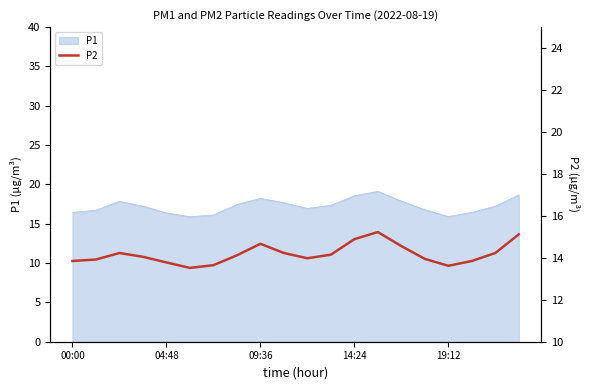

At which category does the chart reach its peak across all series?

13